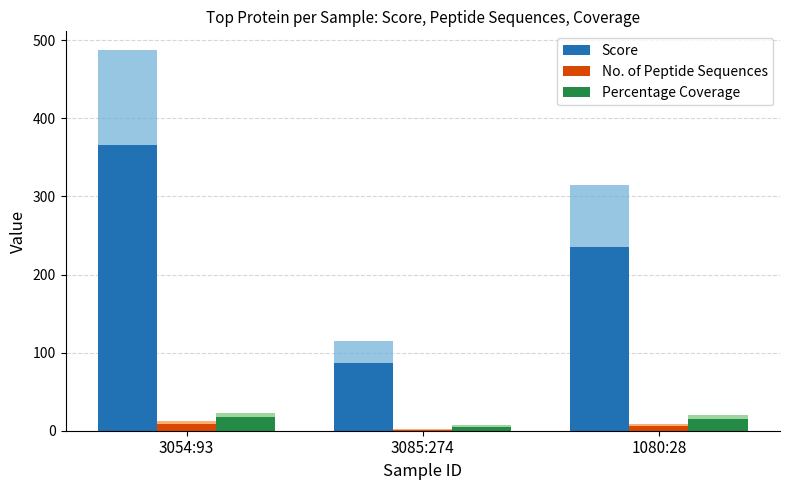

How many bars are there in total?

9